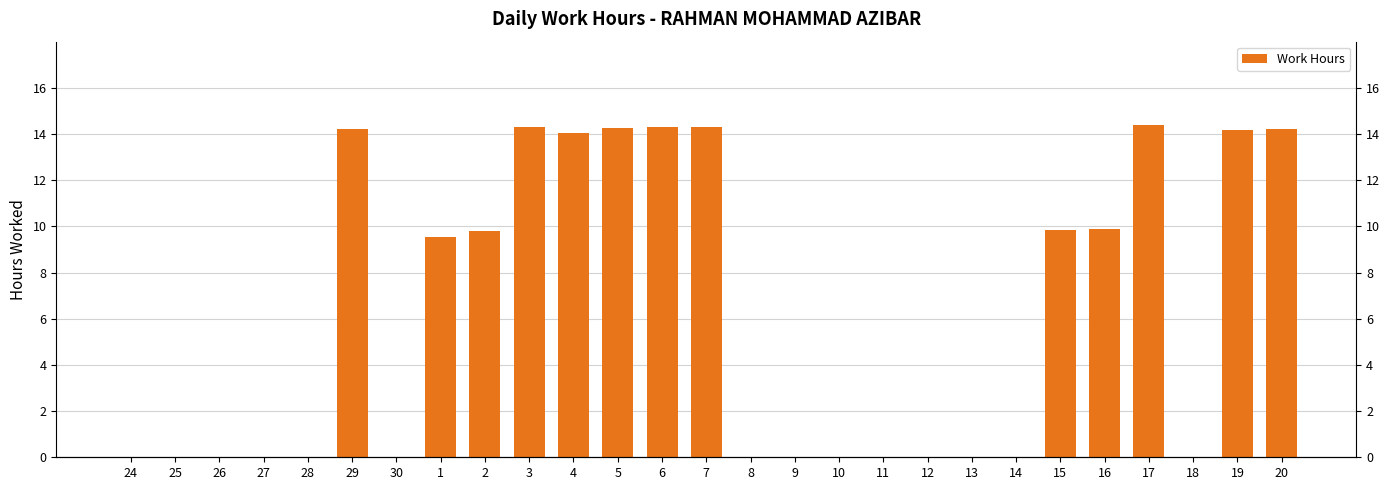

Which has a higher value, 14 or 12?

14